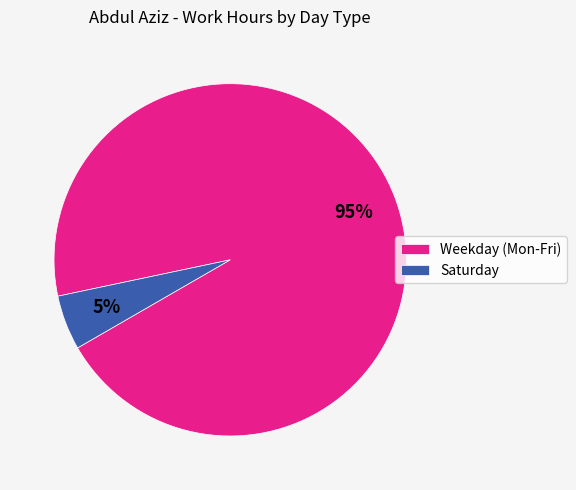

Count the number of slices in the pie.

2